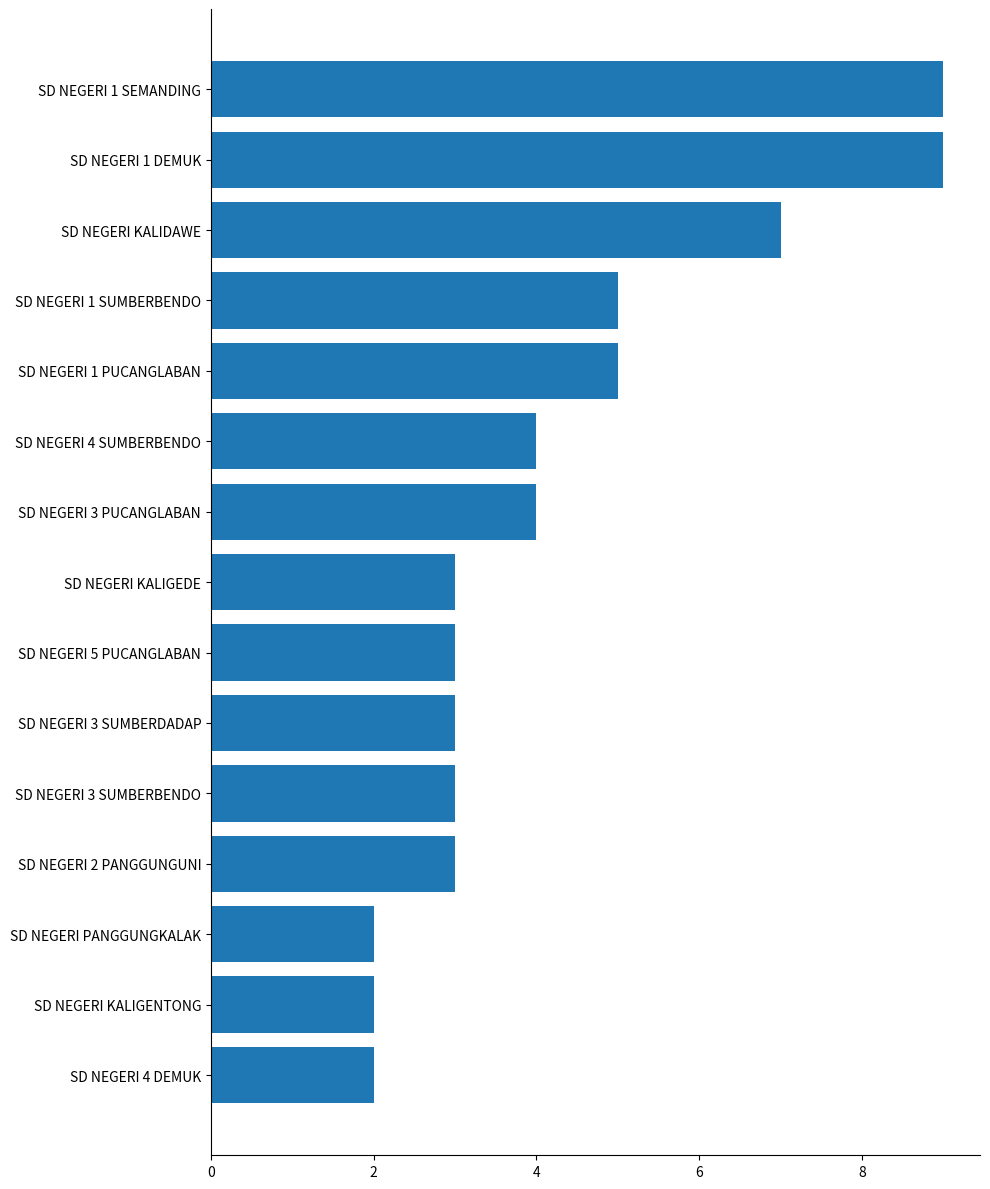

What is the difference between the second highest and minimum values?

7